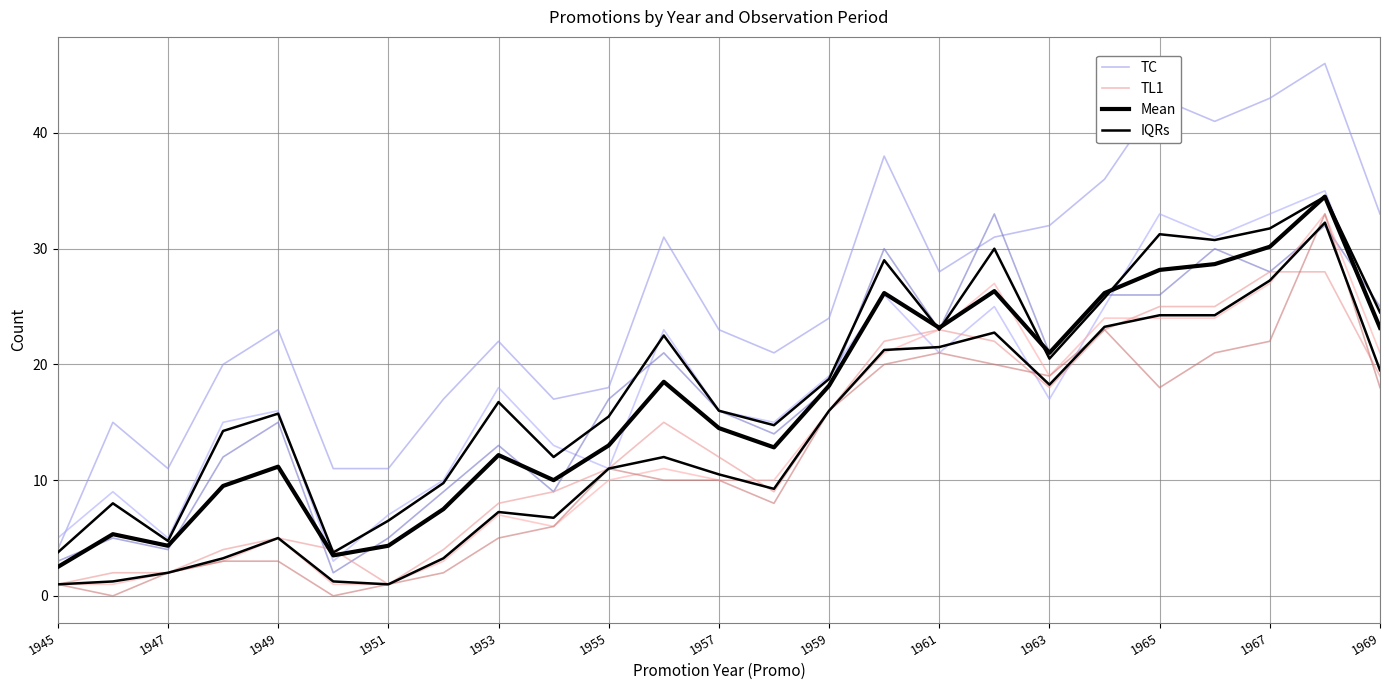

Does the chart display data point markers on the line(s)?

No